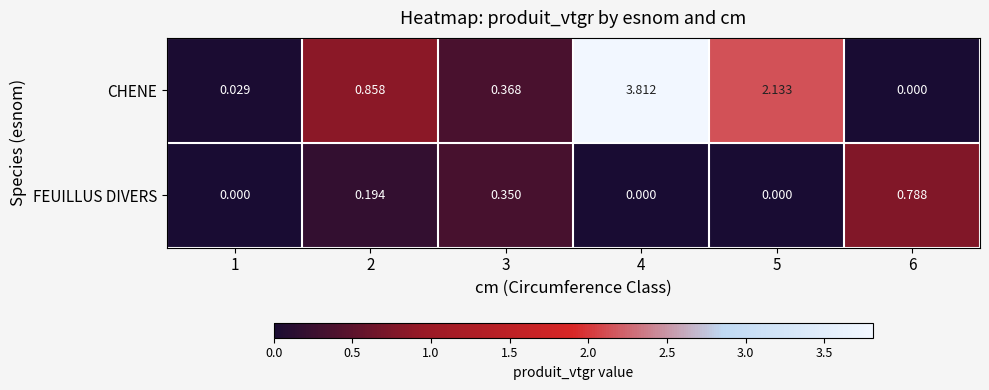

Between 3 and 6, which series saw the biggest shift?

FEUILLUS DIVERS